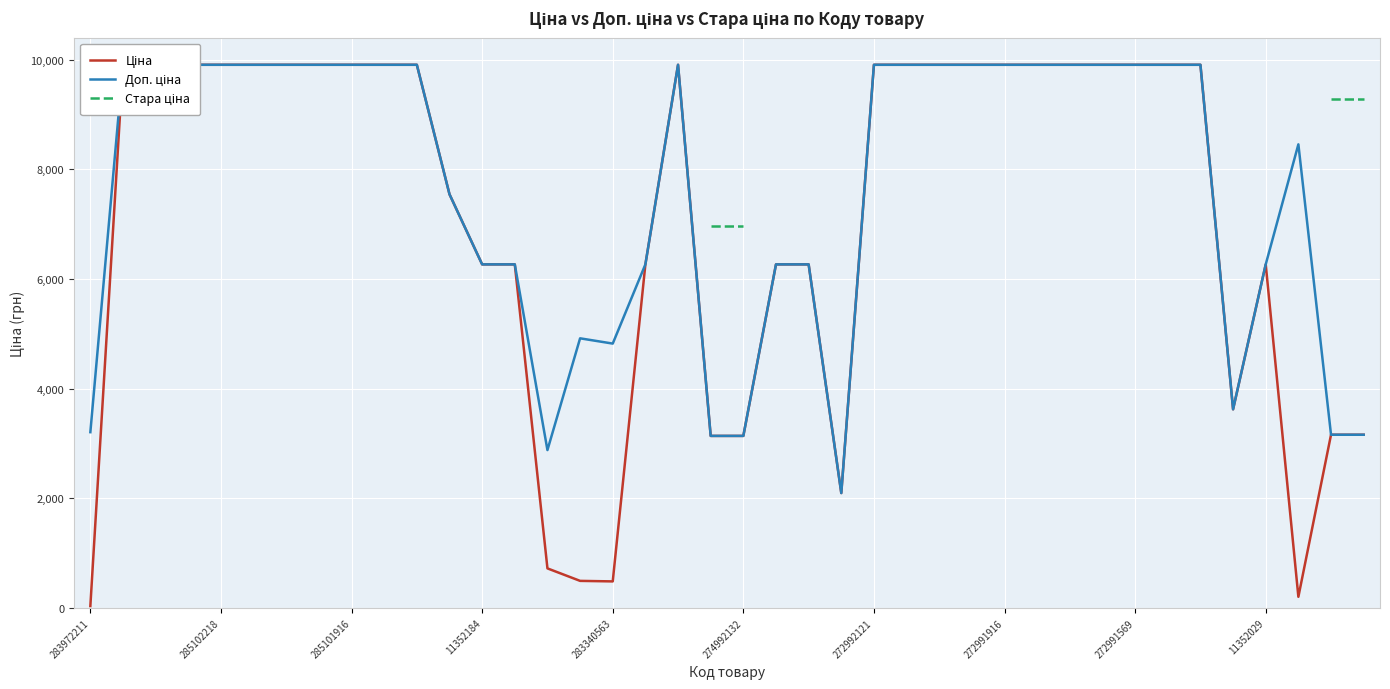

True or false: Доп. ціна has a value of 3622.2 at 35.

True